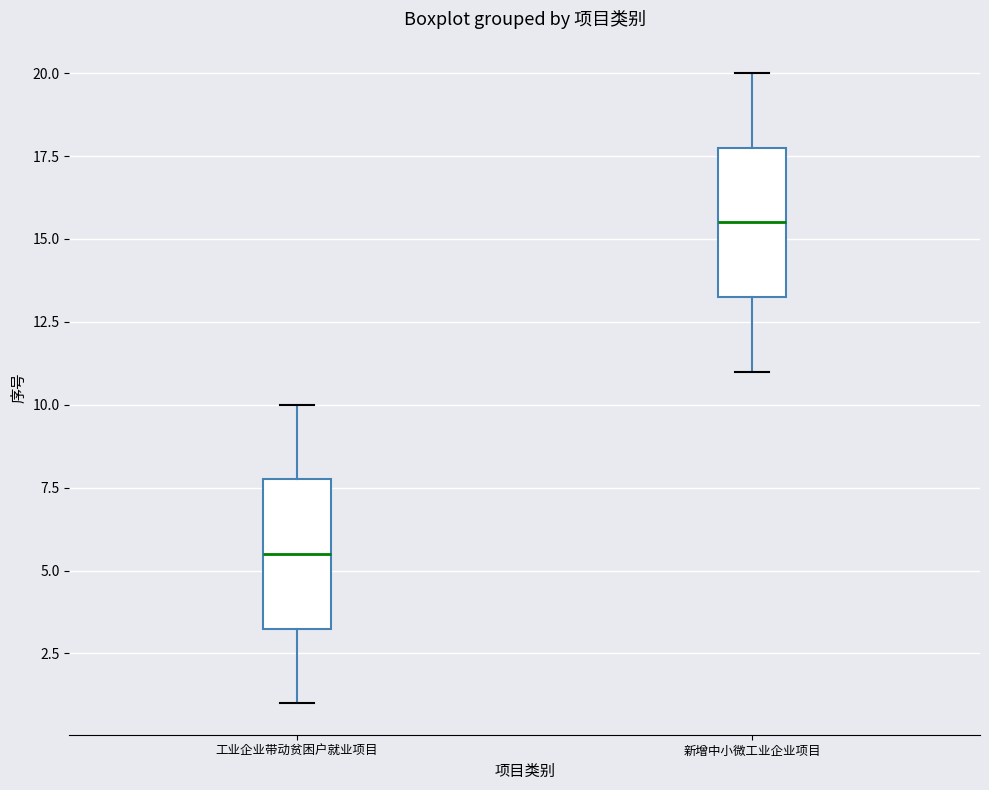

Reading left to right, read every box against the y-axis: the position of its median line, the range the box covers, and the ends of its whiskers. The values are not printed on the chart, so give them approximately, as read against the axis.

工业企业带动贫困户就业项目: median 5.5, box 3.5 to 8.0, whiskers 1.0 to 10.0
新增中小微工业企业项目: median 15.5, box 13.5 to 18.0, whiskers 11.0 to 20.0